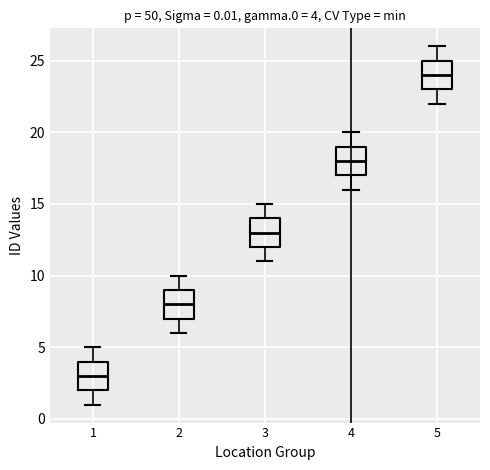

Which box's median line is the highest?

5